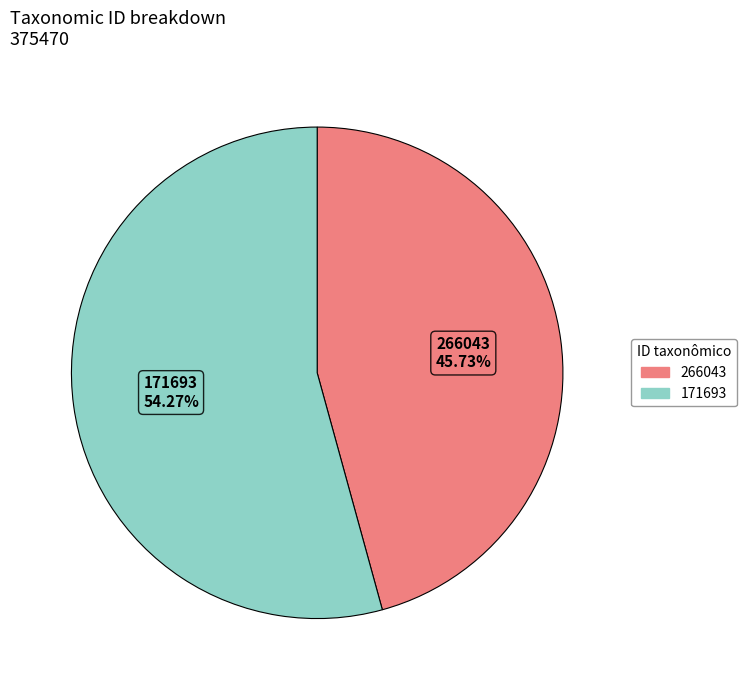

To the nearest percent, what percentage of the pie is 266043?

46%